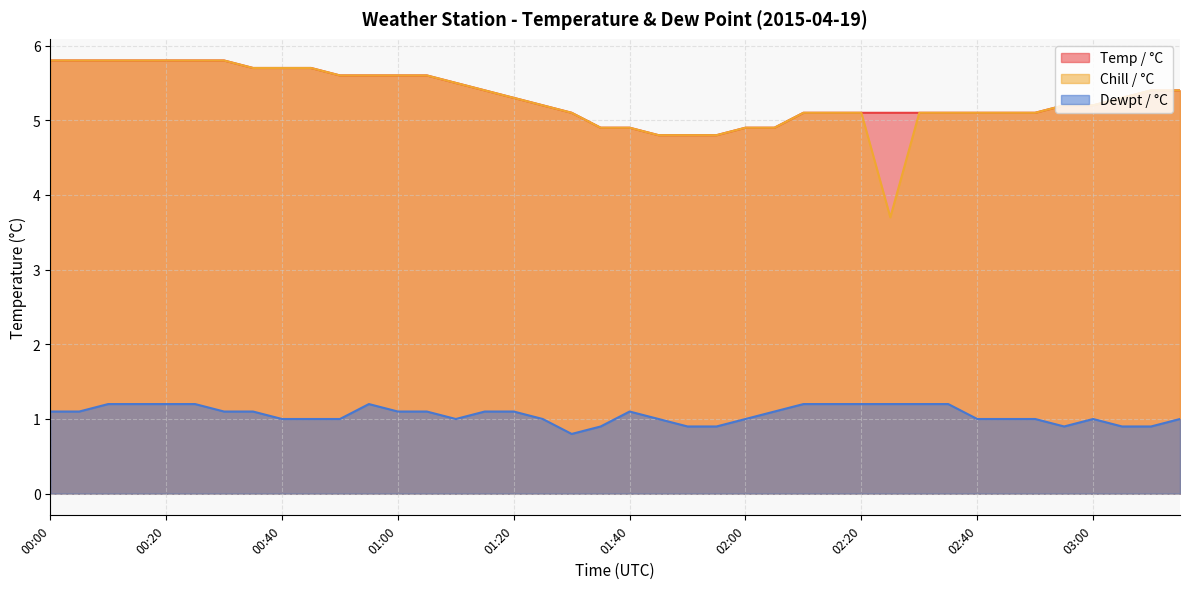

Rank the series at 00:00 from highest to lowest value.

Temp / °C, Chill / °C, Dewpt / °C